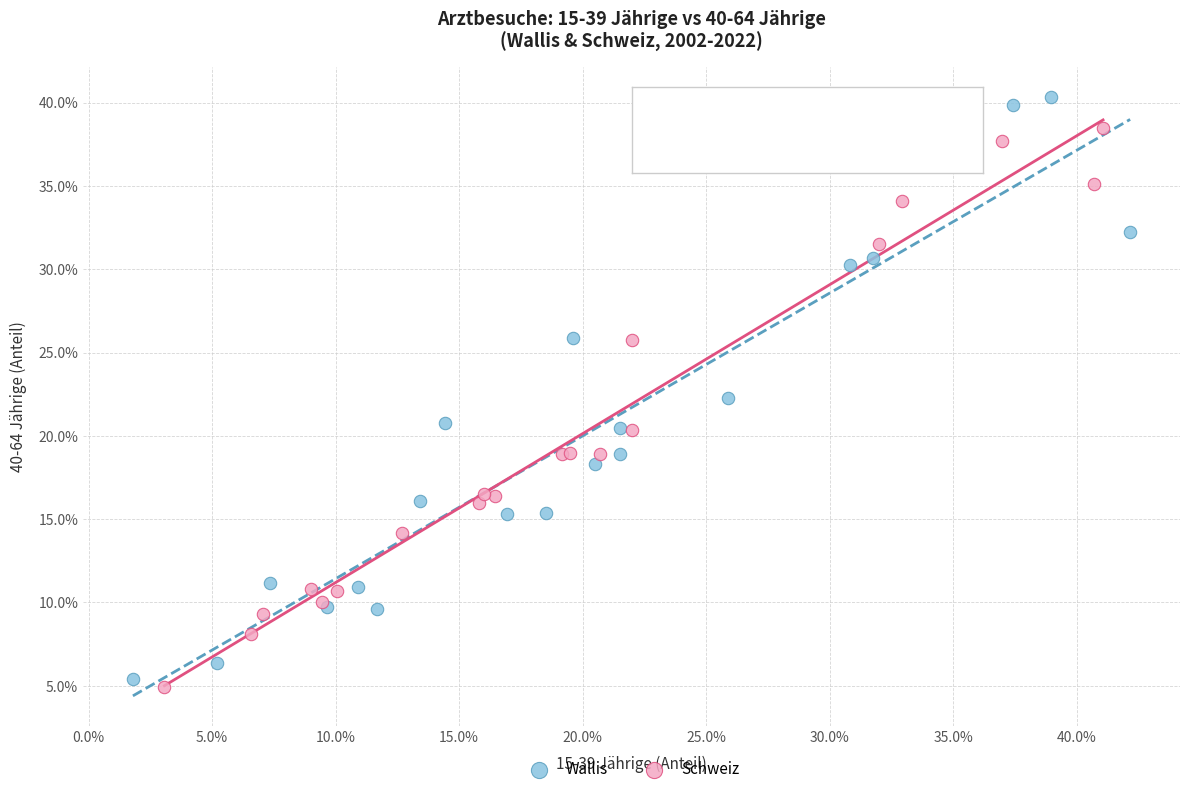

Which series has the widest spread of Y values?

Wallis